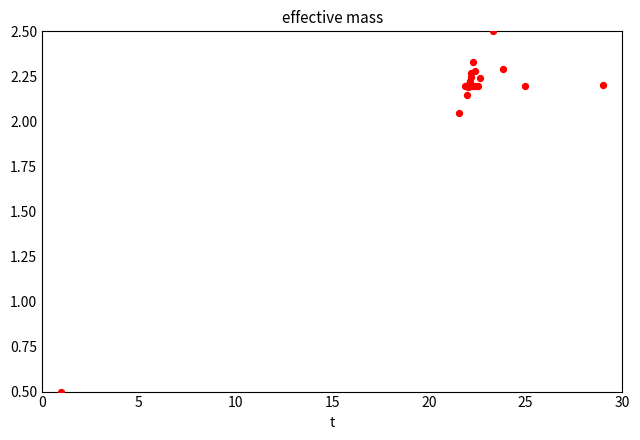

What Y value in the scatter plot is closest to 1?

0.5